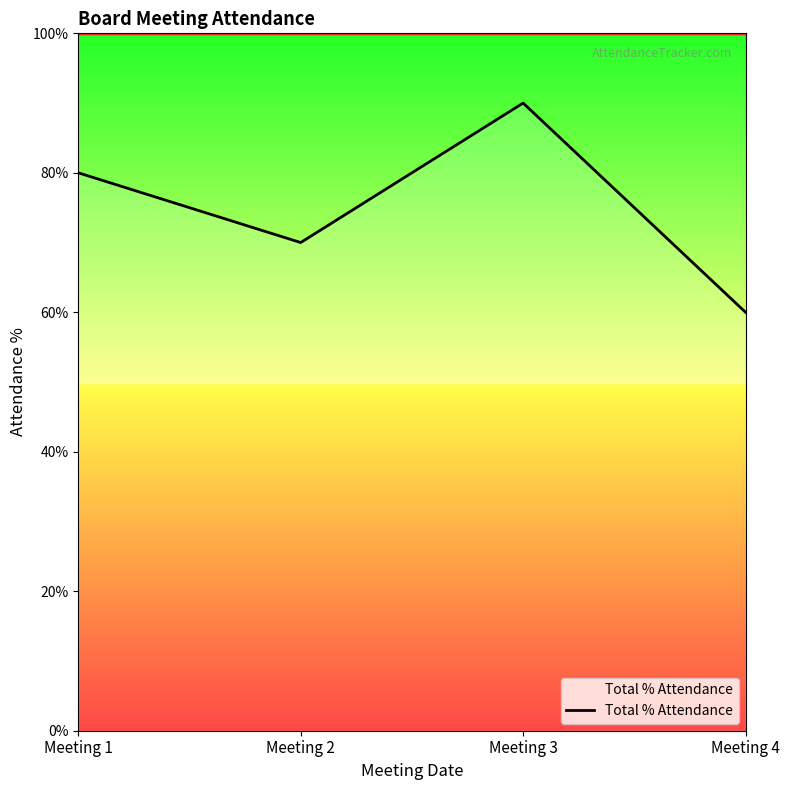

True or false: the data shows 0.7 at Meeting 2.

True